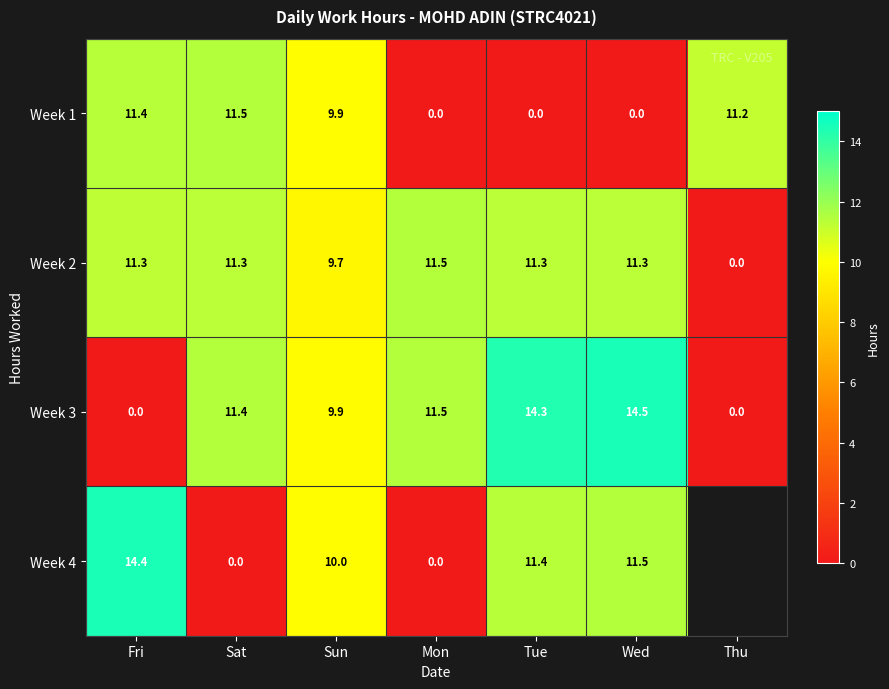

The value of Week 3 at Sat is 6.8. True or false?

False